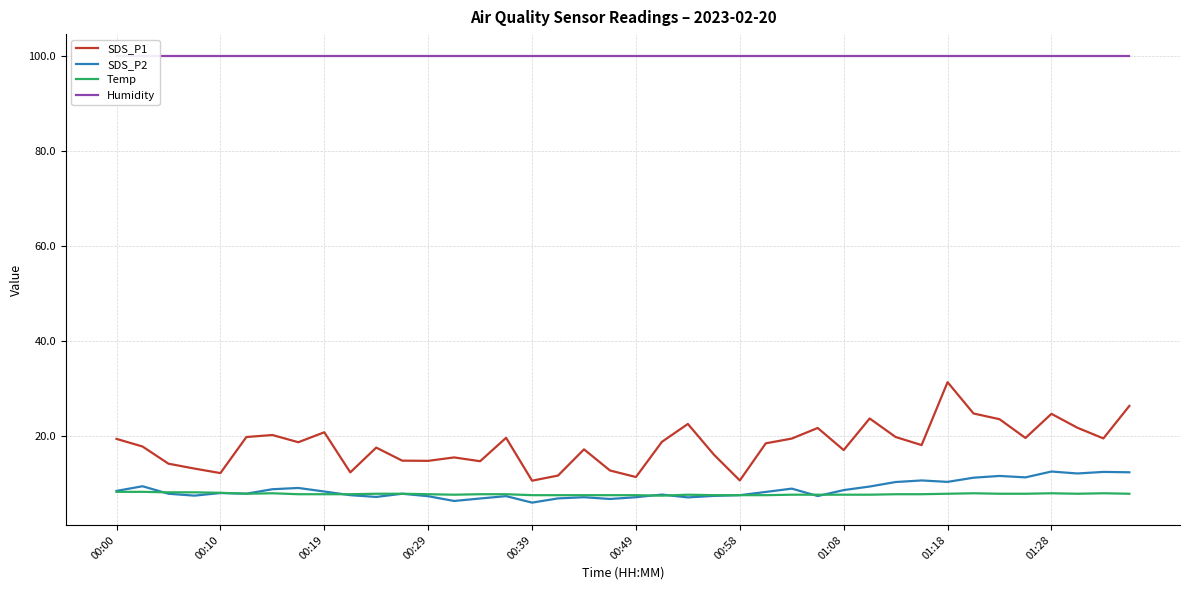

How many times do Temp and SDS_P2 cross each other?

7